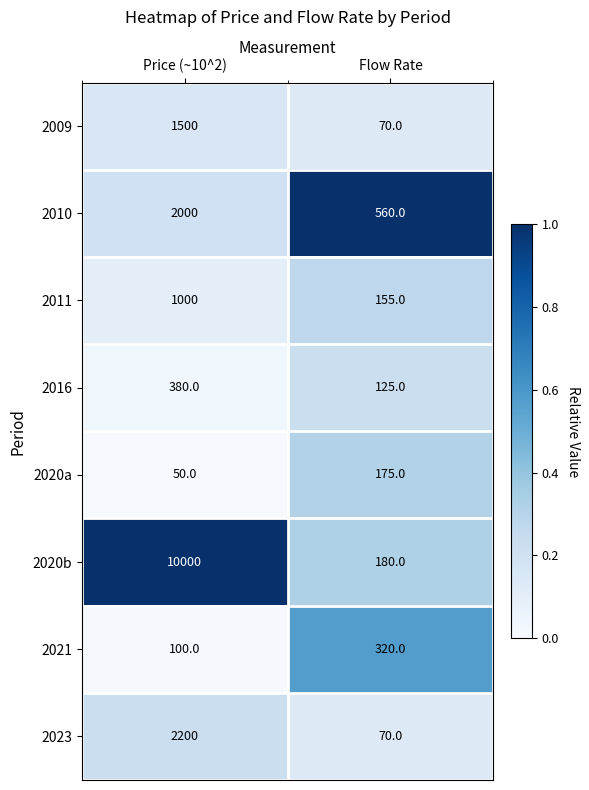

Rank the series by their maximum value, from lowest to highest.

2020a, 2021, 2016, 2011, 2009, 2010, 2023, 2020b